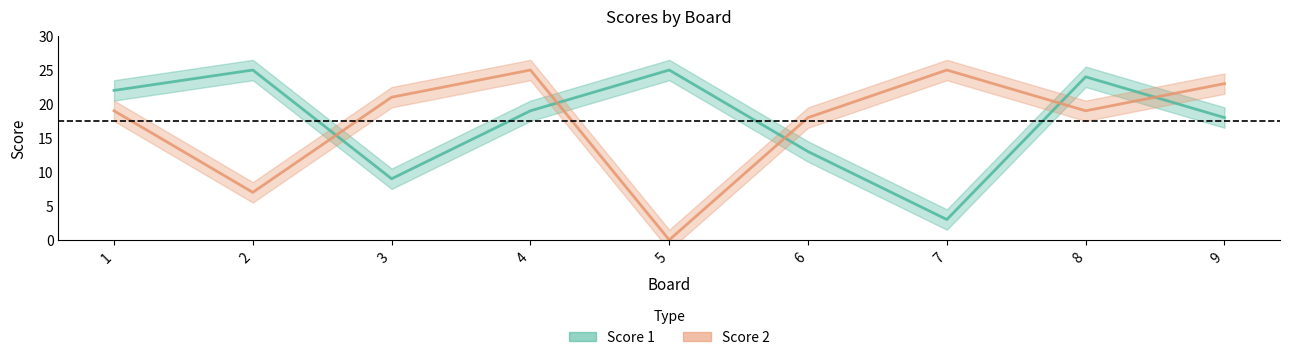

What is the maximum value shown in the chart?

25